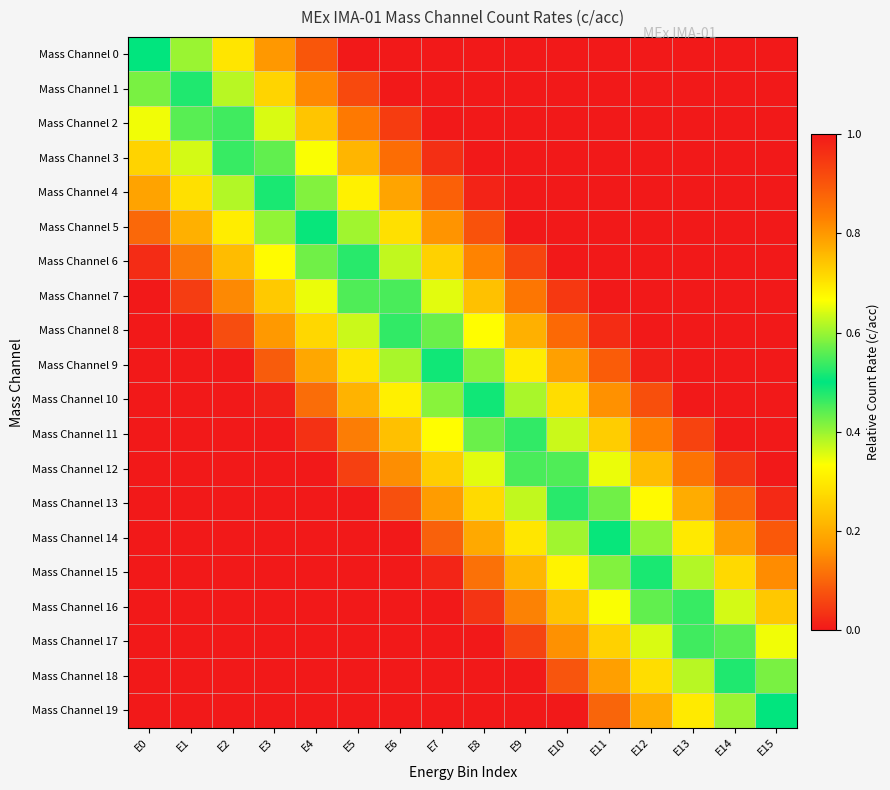

Between E5 and E10, which is larger?

E5